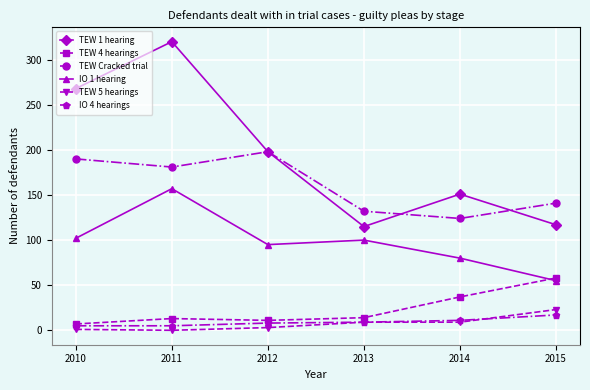

What is the total value across all series at 2012?

513